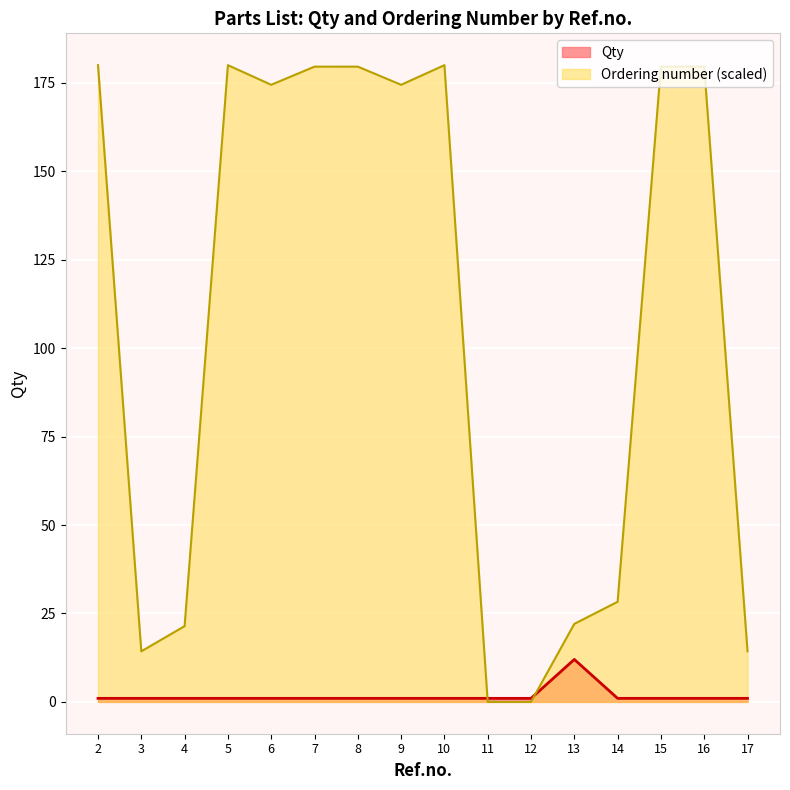

True or false: Qty has more than 0 interior local peaks.

True